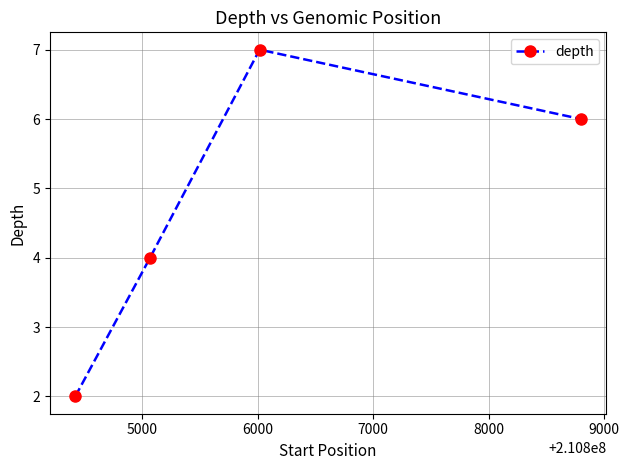

Reading left to right, extract all data points from this chart.

2	4	7	6